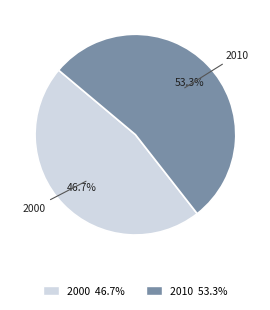

Which slice is the smallest?

2000